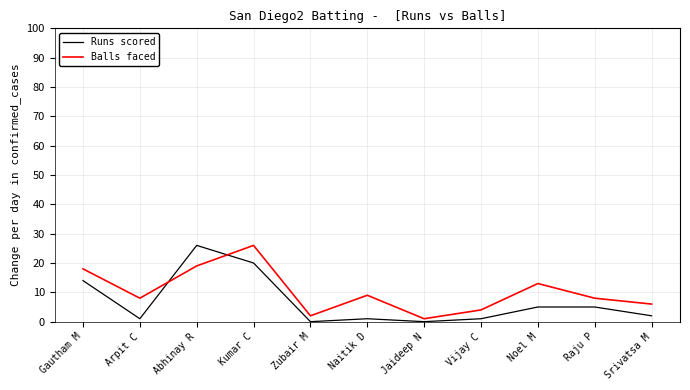

At which label does Runs scored first exceed 2?

Gautham M